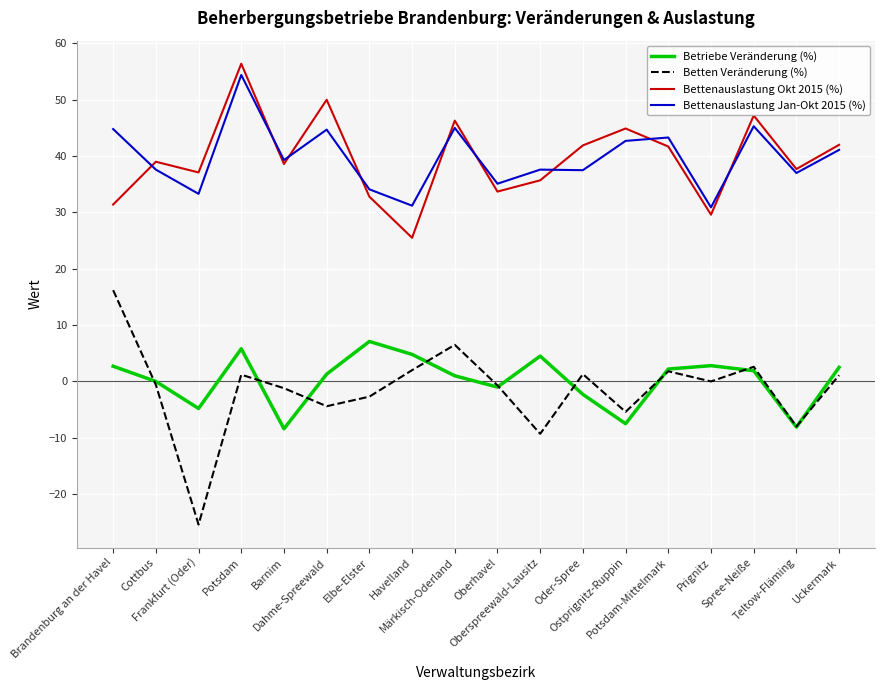

Which series has the widest spread of values?

Betten Veränderung (%)